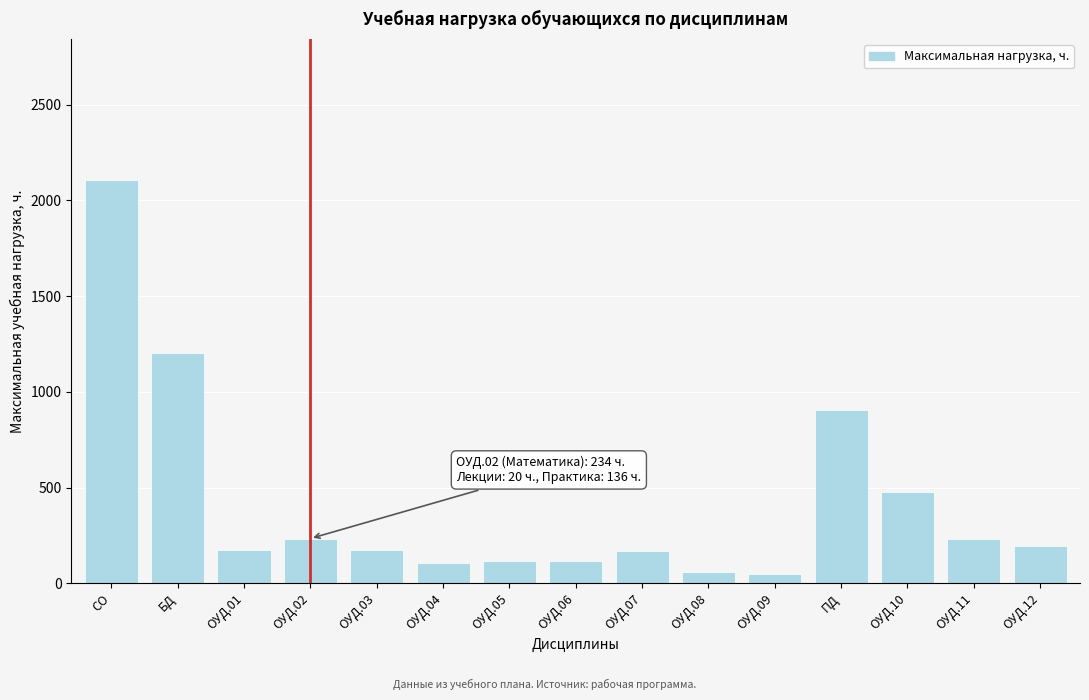

At which category does the chart reach its peak across all series?

СО